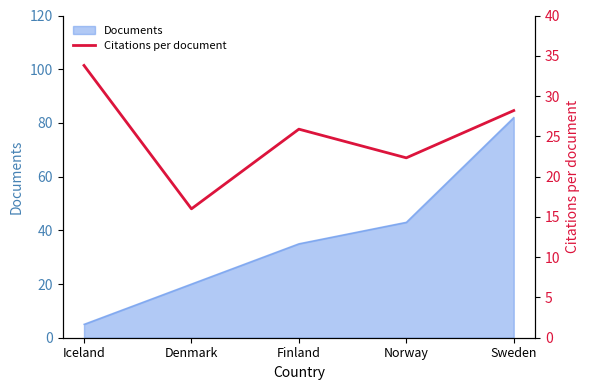

Reading left to right, list all the values displayed in this chart.

33.8	16.0	25.9	22.3	28.2